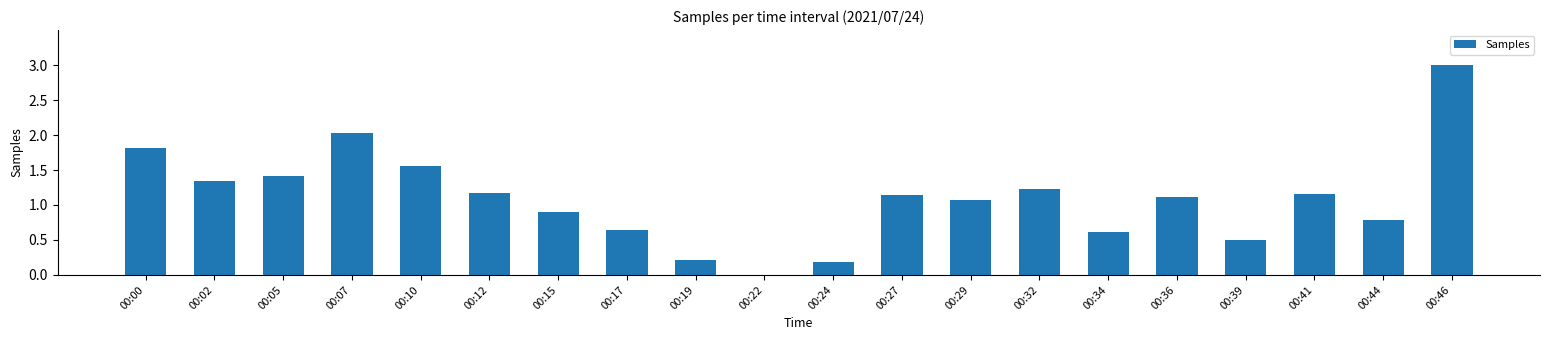

What is the change in value from 00:34 to 00:46?

+2.4